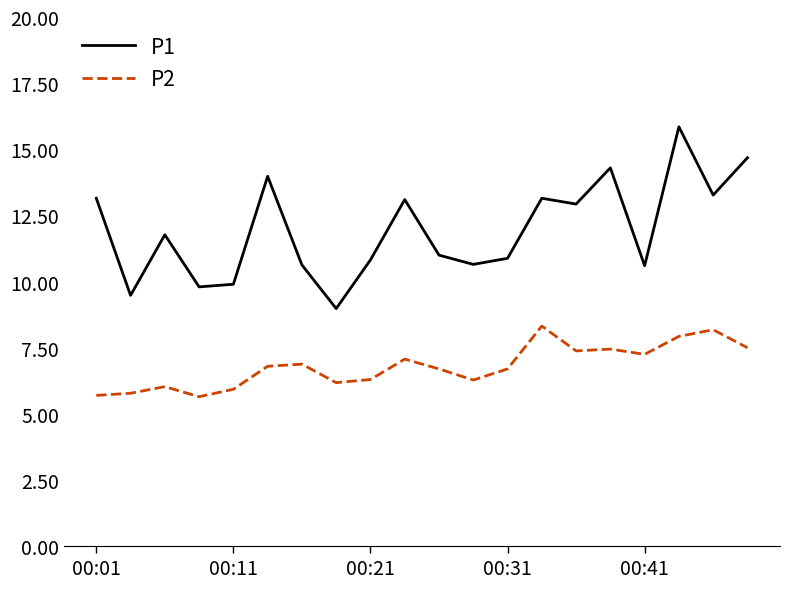

Which series has the largest total across all categories?

P1